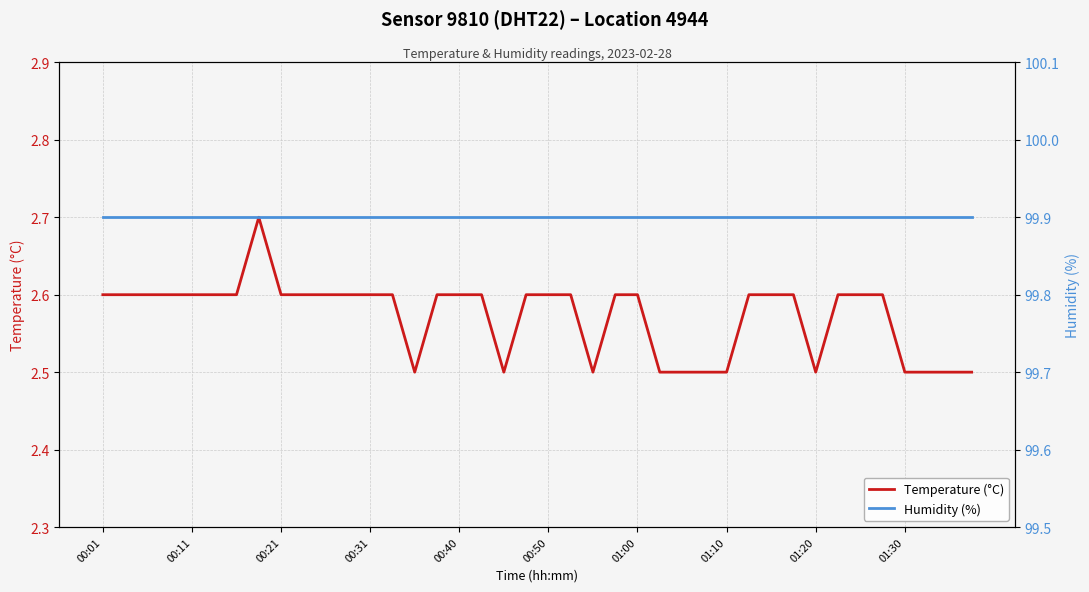

Does the chart display data point markers on the line(s)?

No